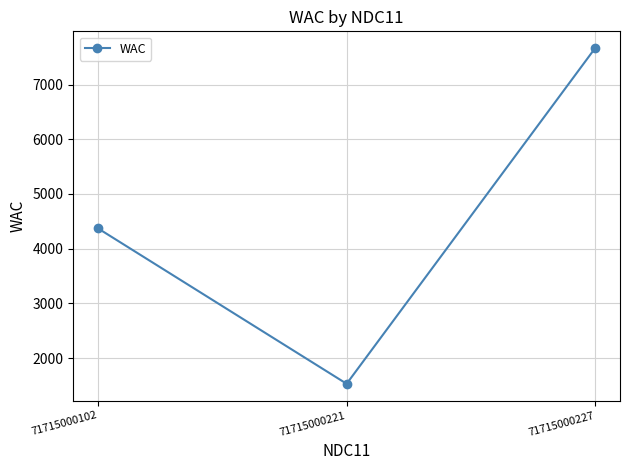

How many values exceed 4370?

2